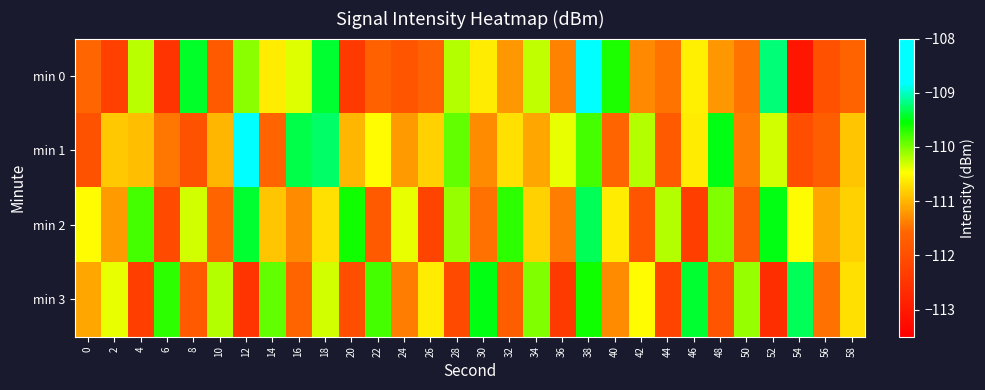

At 44, list the series in order from smallest to largest.

min 3, min 1, min 0, min 2